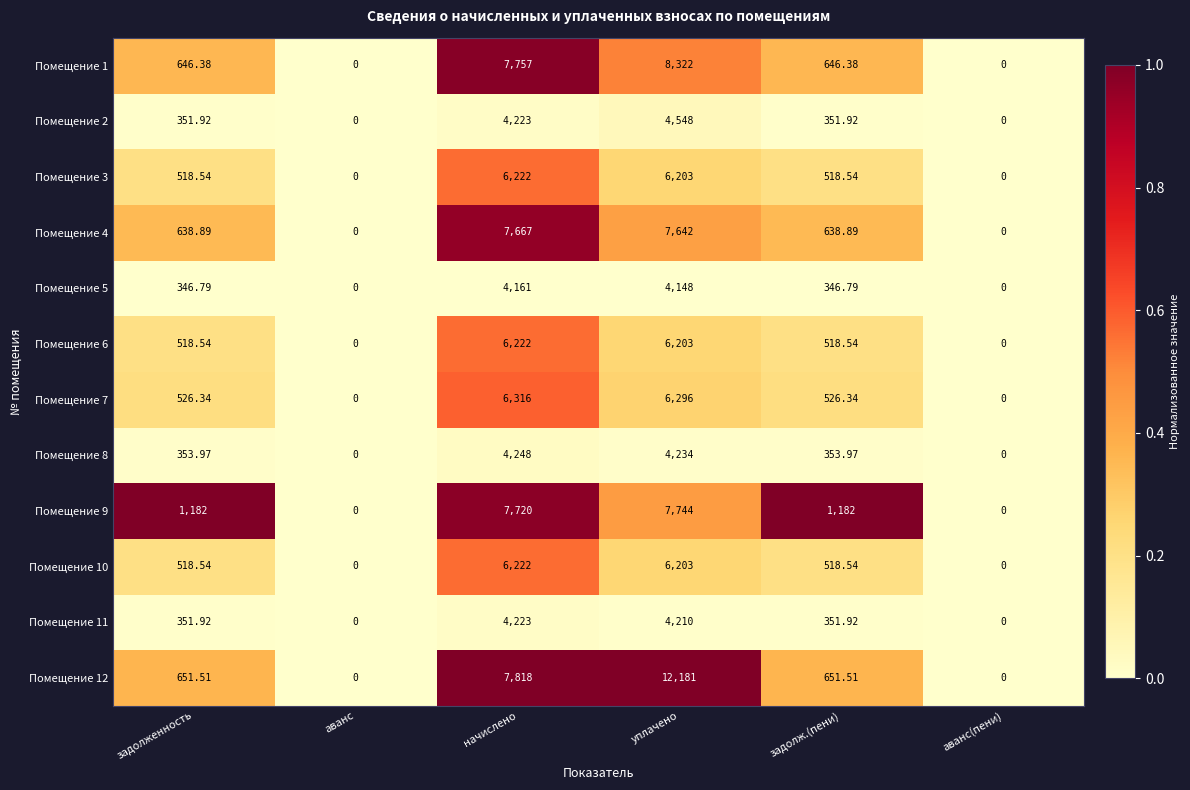

At which category is the sum across all series the highest?

уплачено